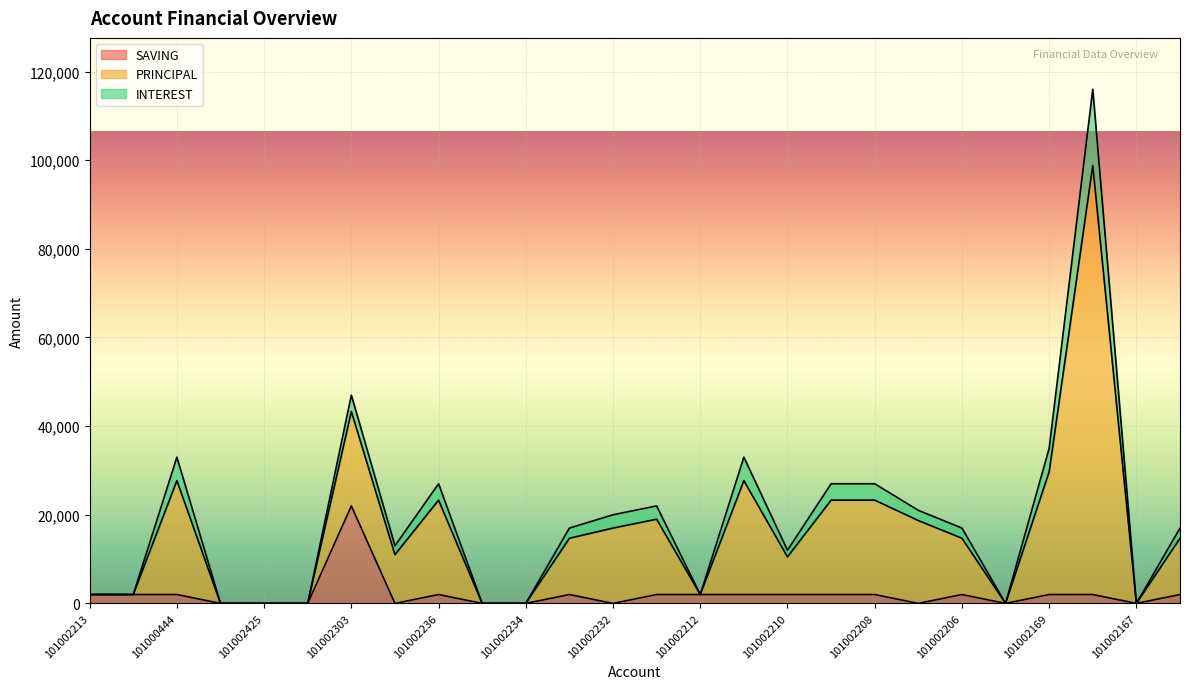

What is the sum of all SAVING values?

52000